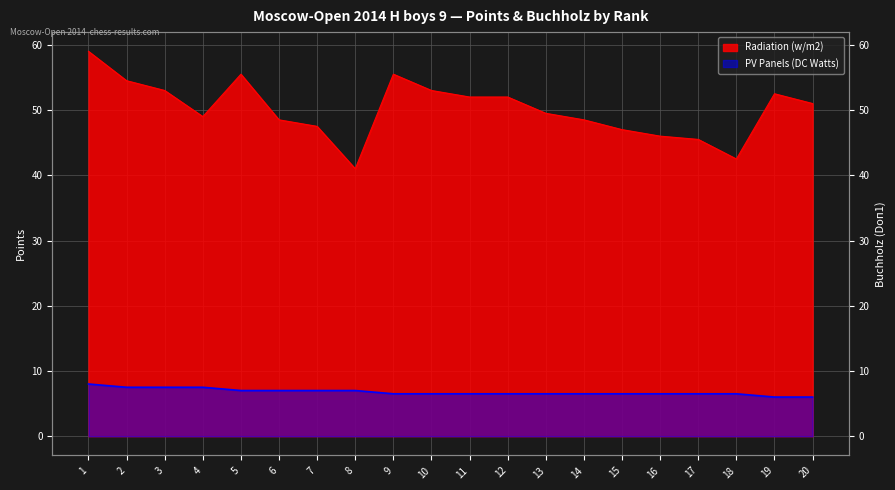

Which series changed the most between 4 and 18?

Radiation (w/m2)